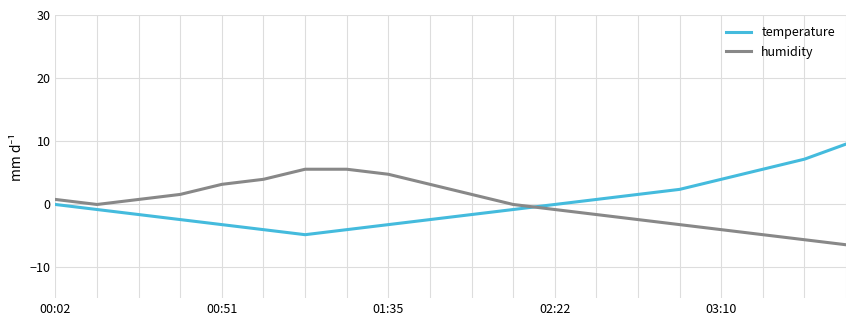

What are all the series names shown in the legend?

temperature, humidity